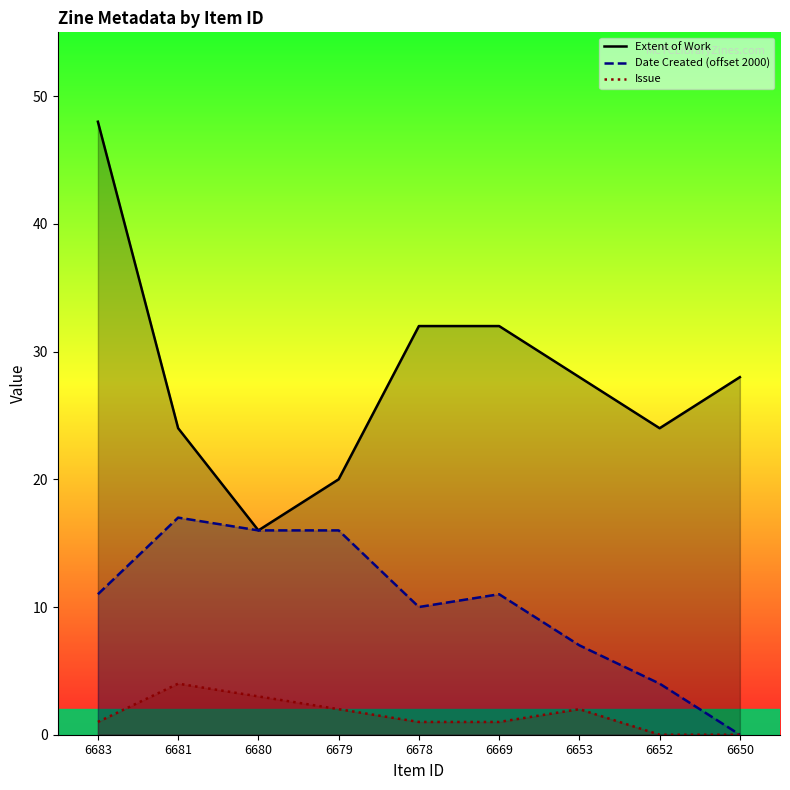

At how many categories does at least one series exceed 8?

9